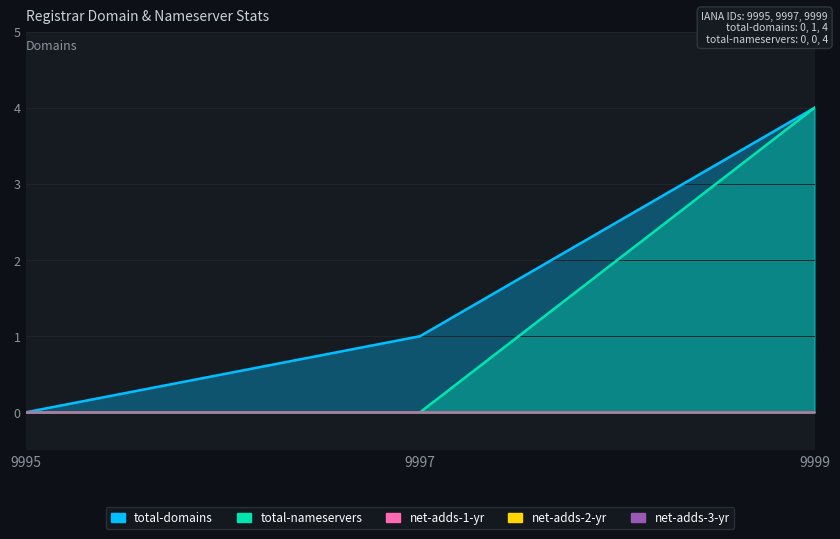

Reading left to right, list all the values displayed in this chart.

total-domains: 9995=0	9997=1	9999=4
total-nameservers: 9995=0	9997=0	9999=4
net-adds-1-yr: 9995=0	9997=0	9999=0
net-adds-2-yr: 9995=0	9997=0	9999=0
net-adds-3-yr: 9995=0	9997=0	9999=0